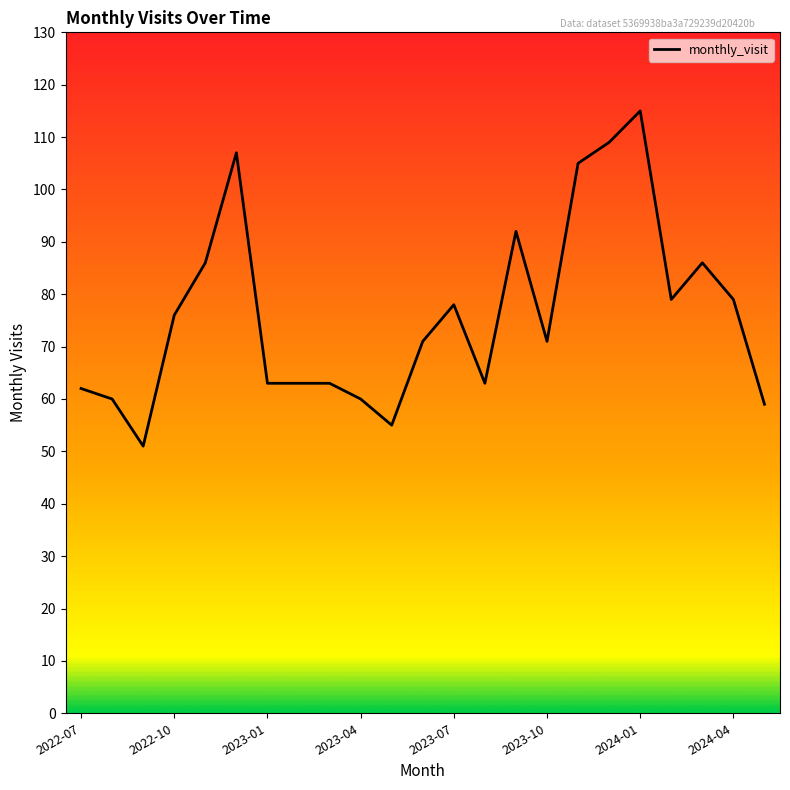

What is the minimum value shown in the chart?

51